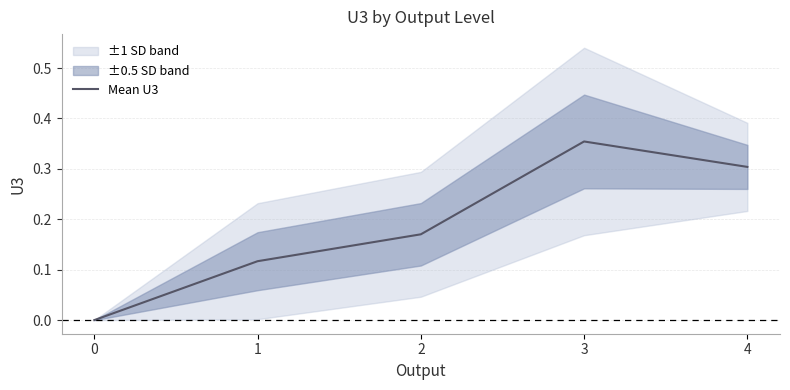

How many interior local peaks (higher than both neighbors) does the data have?

1